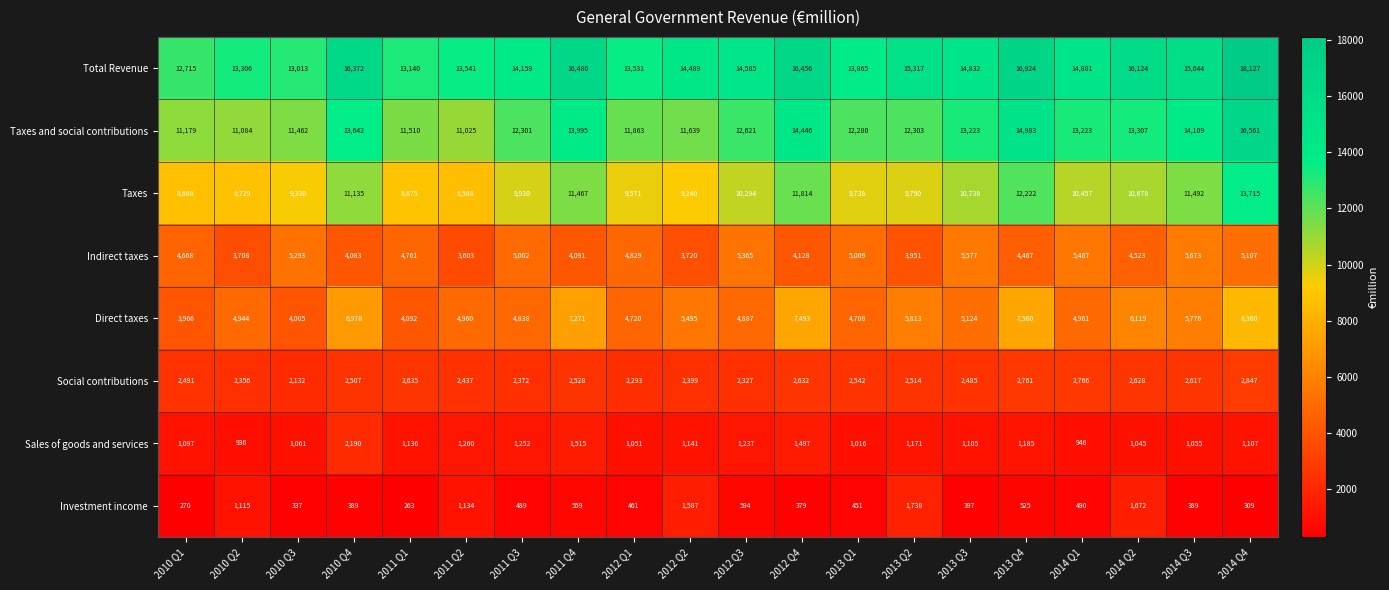

Count the number of categories in the chart.

20